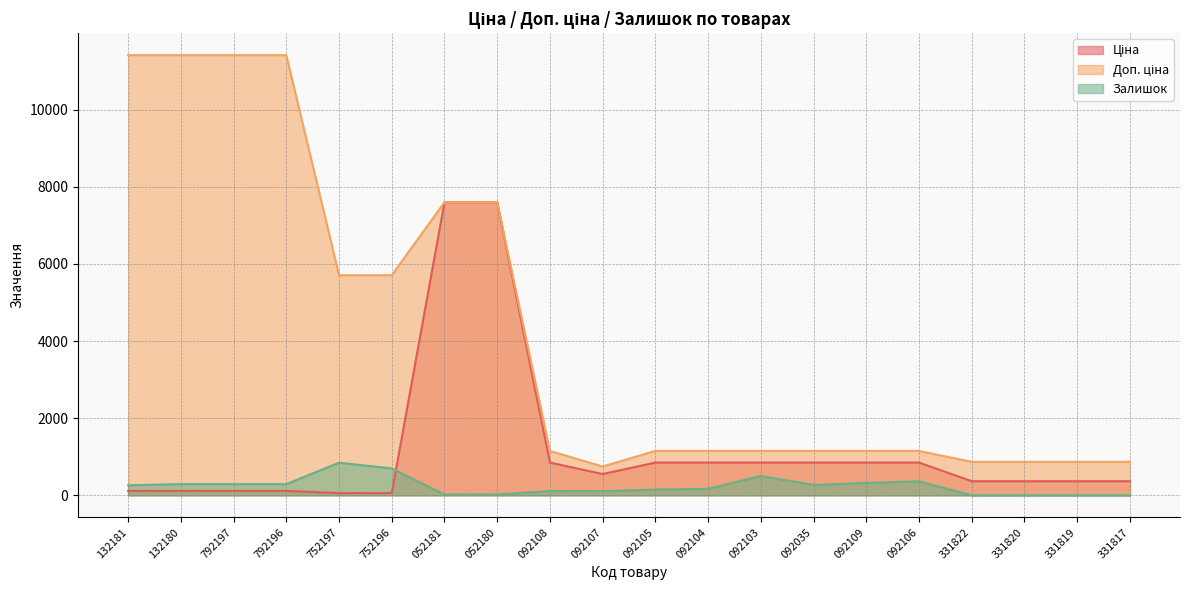

What is the spread (max minus min) of values at 331819?

868.0